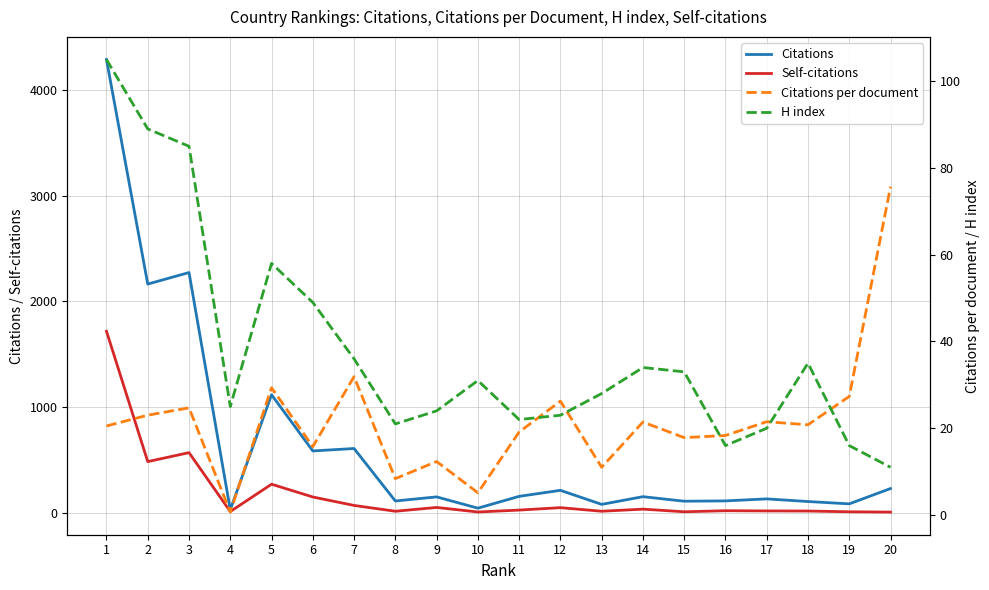

Reading left to right, extract all data points from this chart.

Citations: 4289.0	2163.0	2272.0	26.0	1115.0	583.0	606.0	109.0	148.0	41.0	153.0	210.0	77.0	150.0	107.0	110.0	129.0	104.0	82.0	227.0
Self-citations: 1716.0	482.0	567.0	9.0	268.0	147.0	67.0	12.0	48.0	5.0	23.0	46.0	12.0	32.0	7.0	17.0	15.0	14.0	7.0	4.0
Citations per document: 20.5	23.0	24.7	0.7	29.3	15.8	31.9	8.4	12.3	5.1	19.1	26.2	11.0	21.4	17.8	18.3	21.5	20.8	27.3	75.7
H index: 105.0	89.0	85.0	25.0	58.0	49.0	36.0	21.0	24.0	31.0	22.0	23.0	28.0	34.0	33.0	16.0	20.0	35.0	16.0	11.0